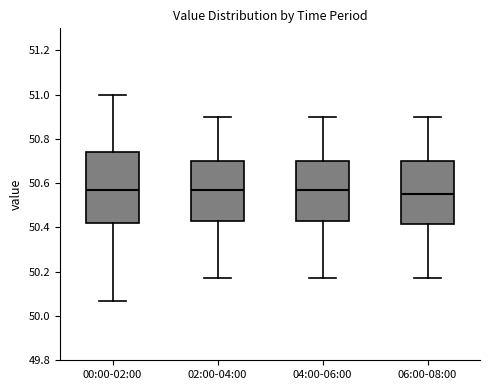

Where does the lower whisker of the box for 00:00-02:00 end on the y-axis? The values are not printed on the chart, so give them approximately, as read against the axis.

50.08